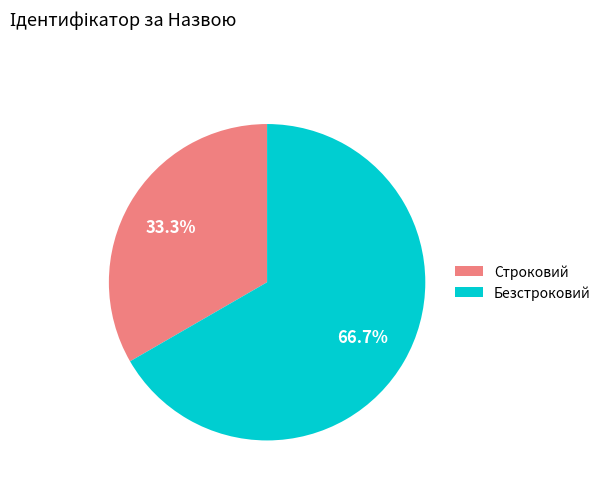

What is the majority slice?

Безстроковий